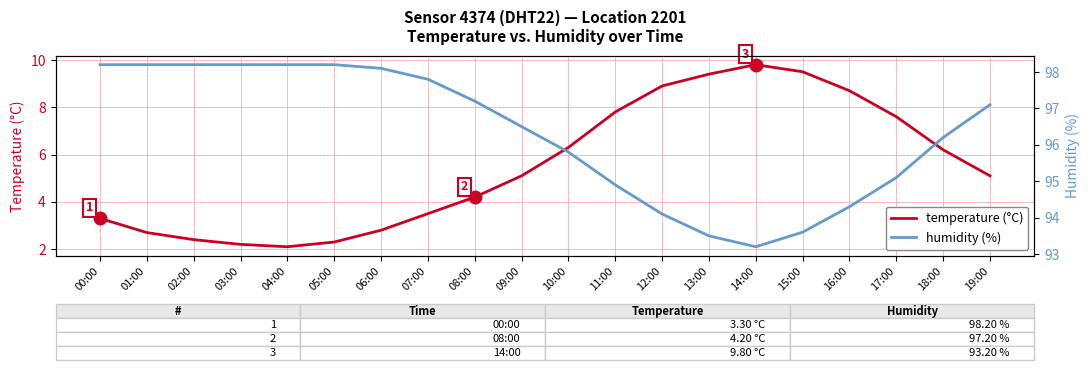

How many distinct data groups are displayed?

2